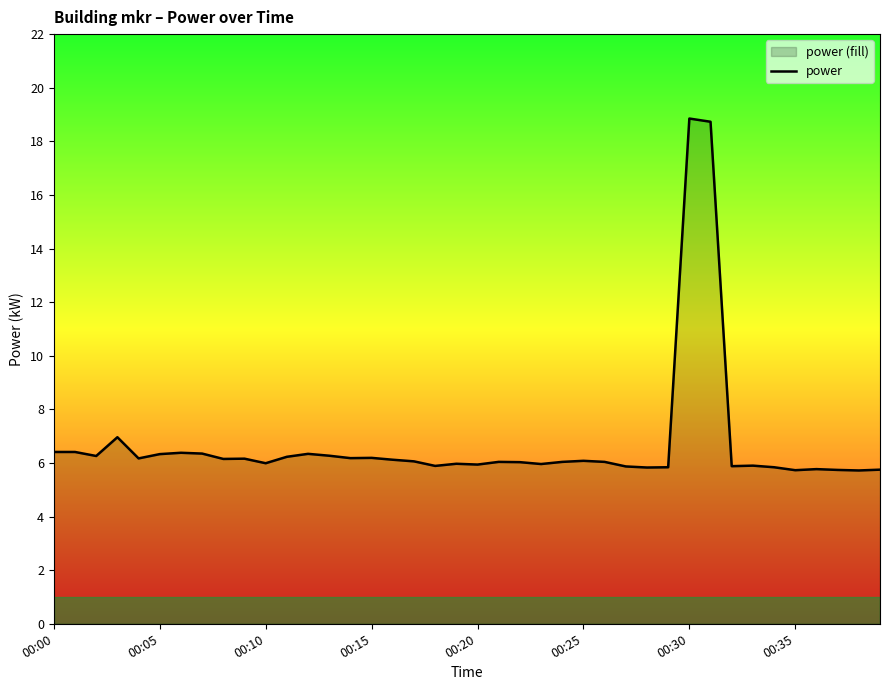

What position from the right is 24?

16